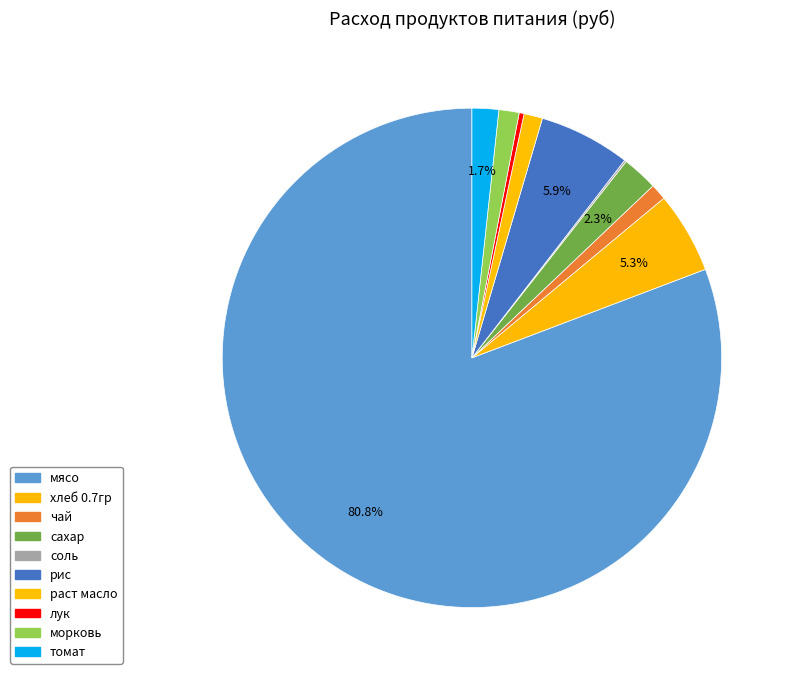

Combined, do раст масло and томат account for over 50%?

No